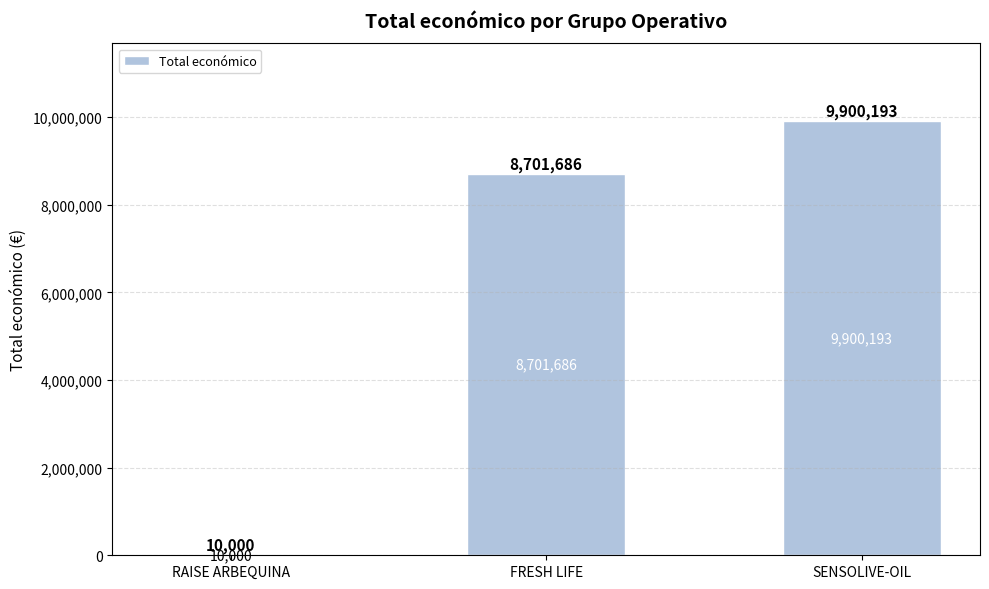

Between SENSOLIVE-OIL and RAISE ARBEQUINA, which is larger?

SENSOLIVE-OIL